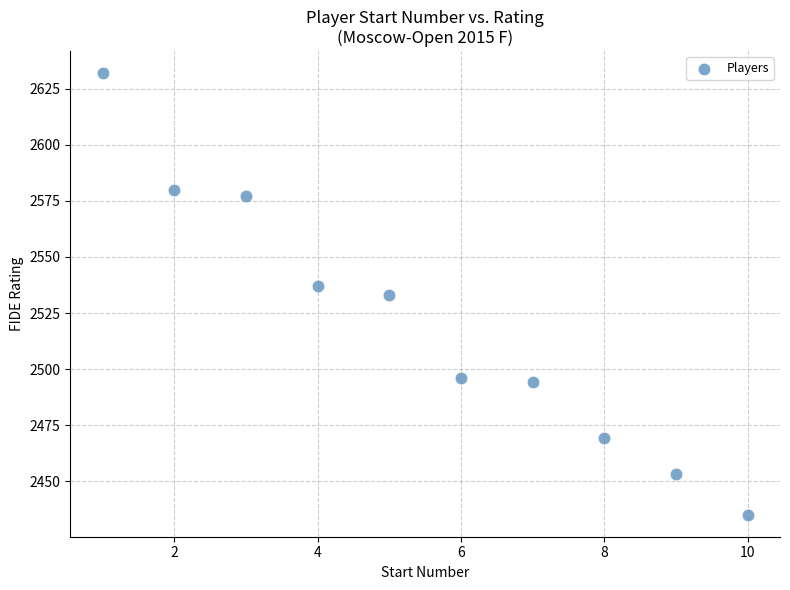

What is the range of X values (max minus min)?

9